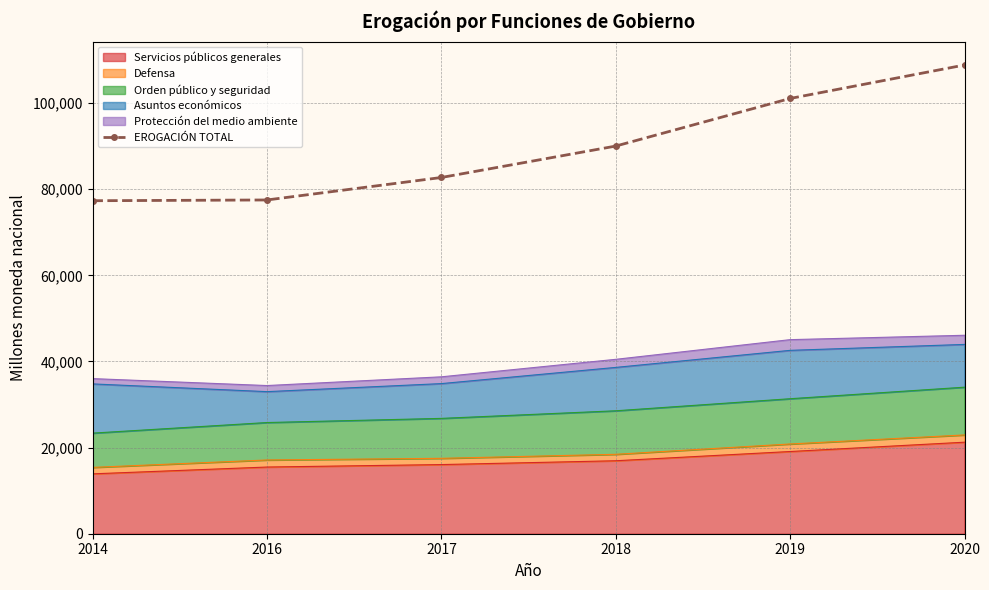

The value at 2014 is 77318.7. True or false?

True